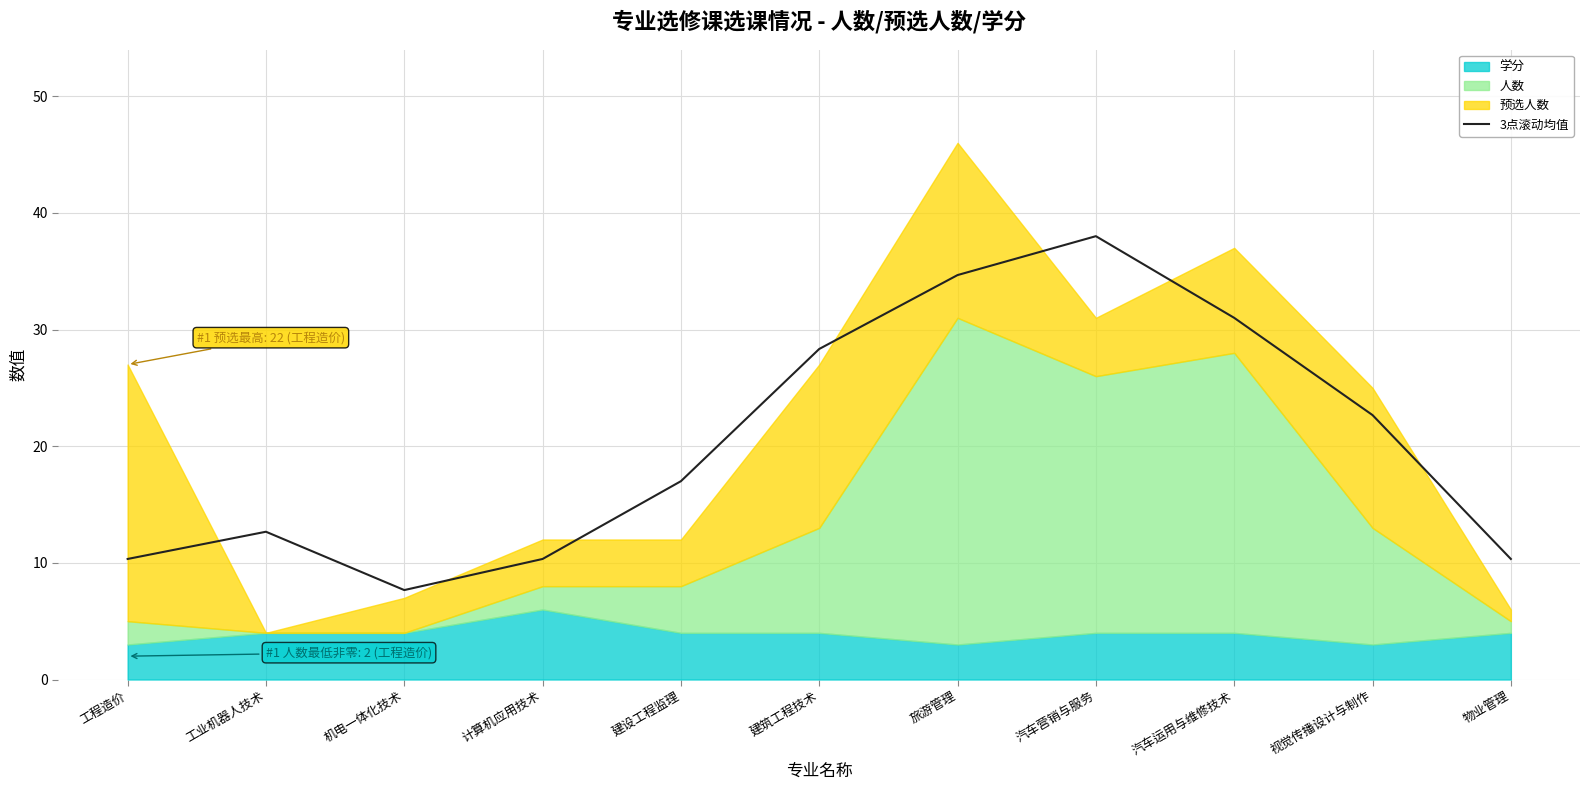

Is it true that the value at 旅游管理 is 34.7?

True